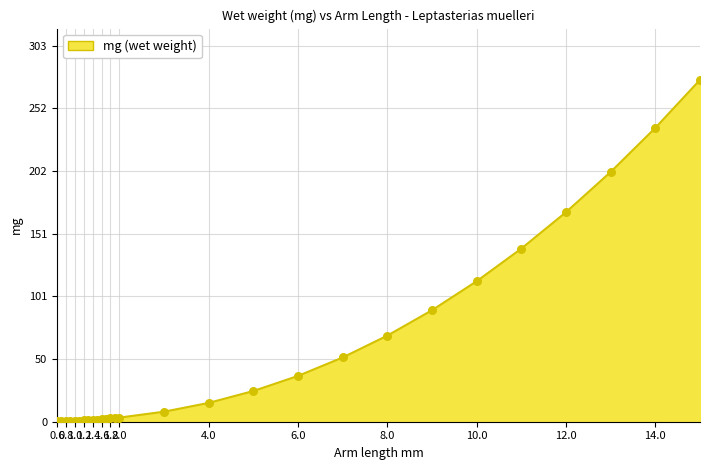

What is the greatest value displayed?

275.5